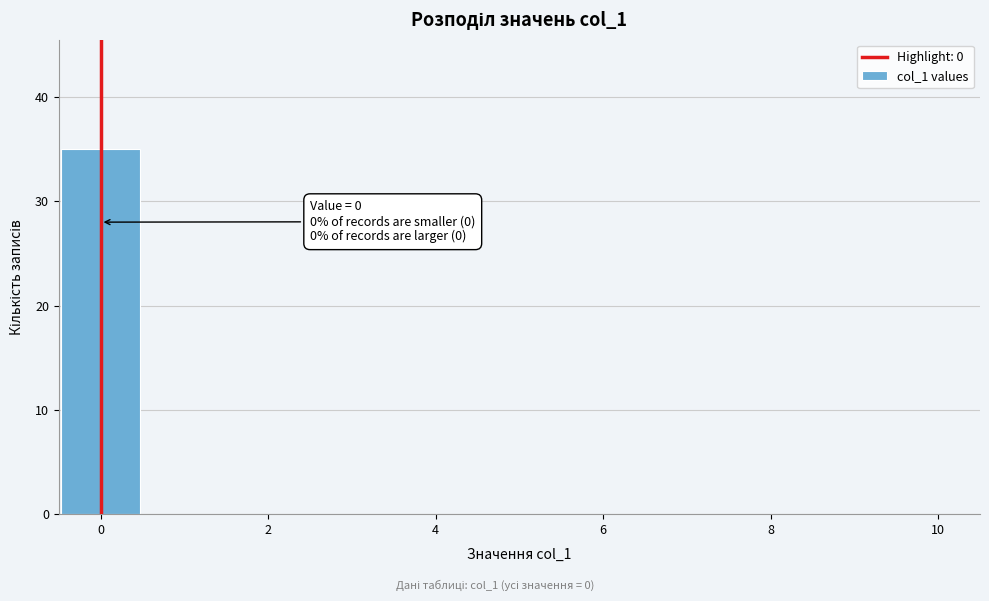

Over which range of the x-axis is the bar tallest?

-0.5 to 0.5